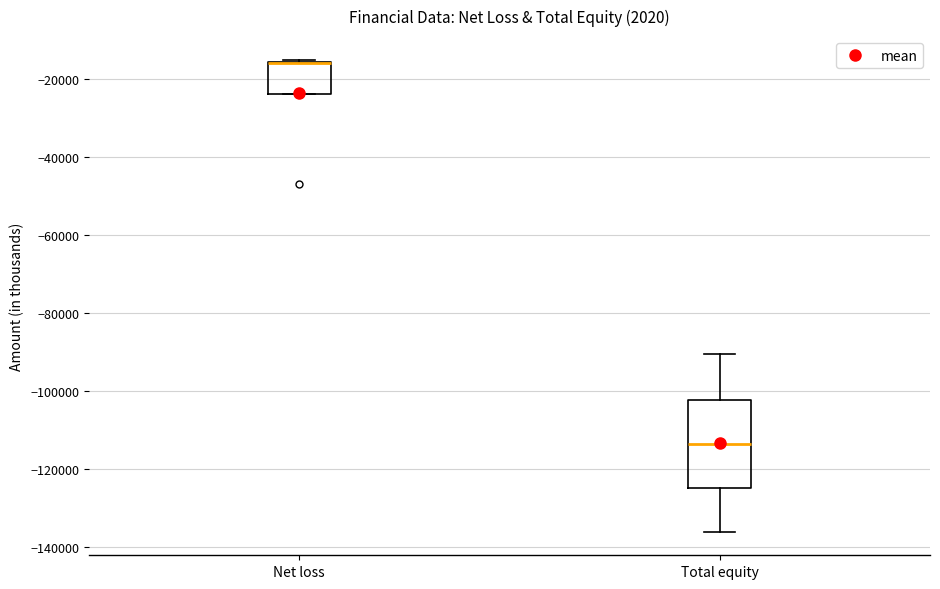

Where is the upper edge of the box for Net loss on the y-axis? The values are not printed on the chart, so give them approximately, as read against the axis.

-16000